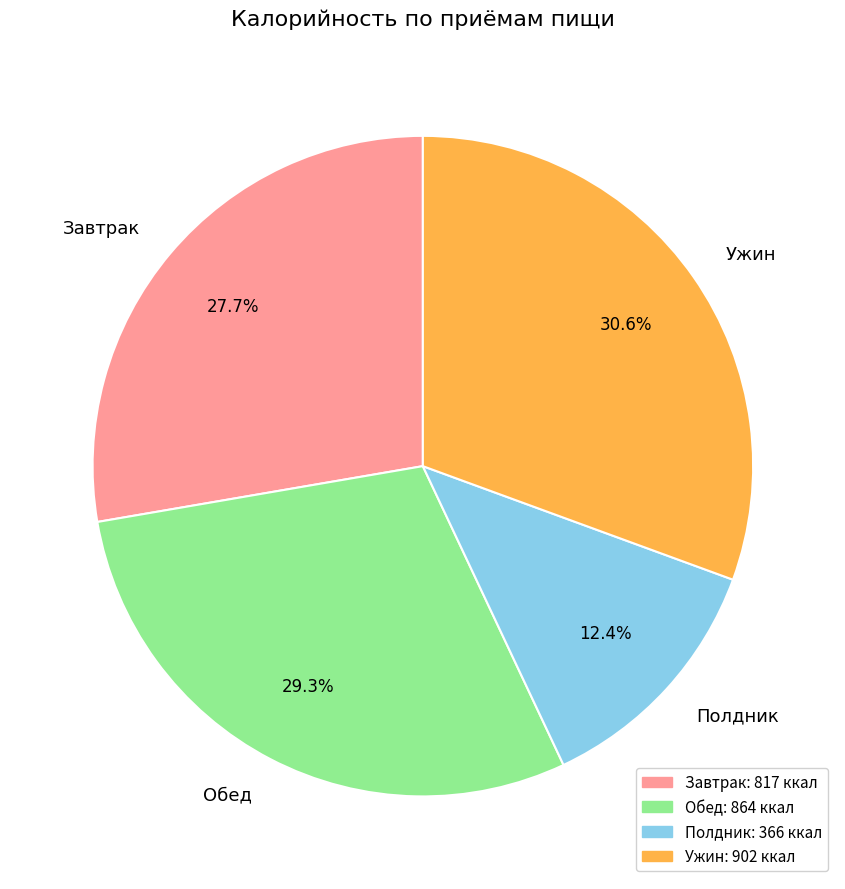

Rank the categories by value from lowest to highest.

Полдник, Завтрак, Обед, Ужин